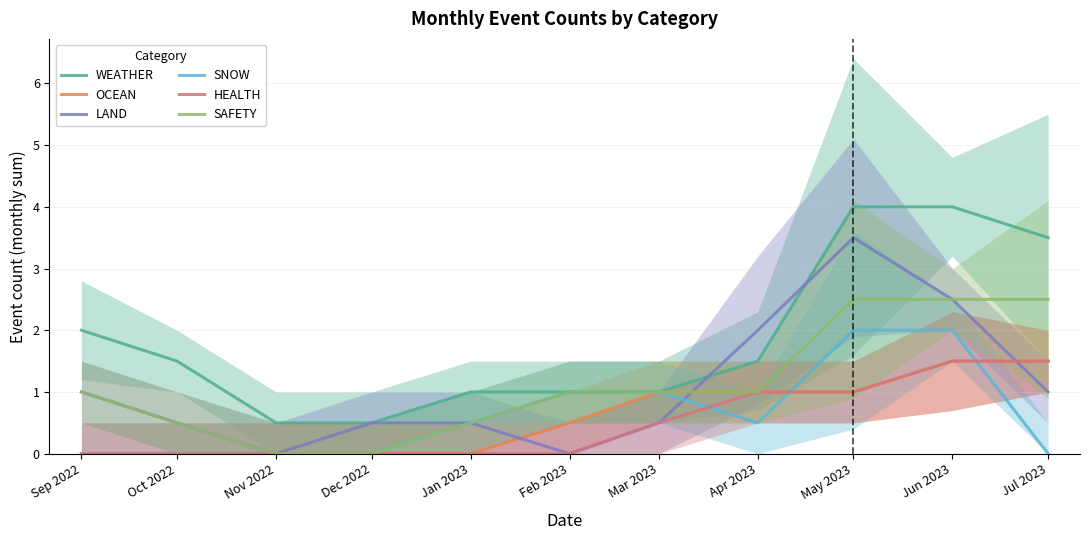

What is the average value of the SNOW series?

0.6